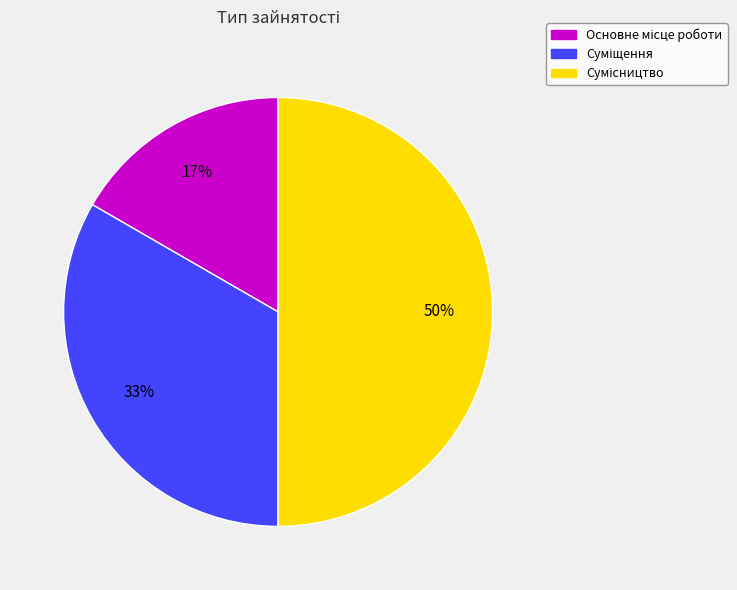

To the nearest percent, what is the average slice percentage?

33%